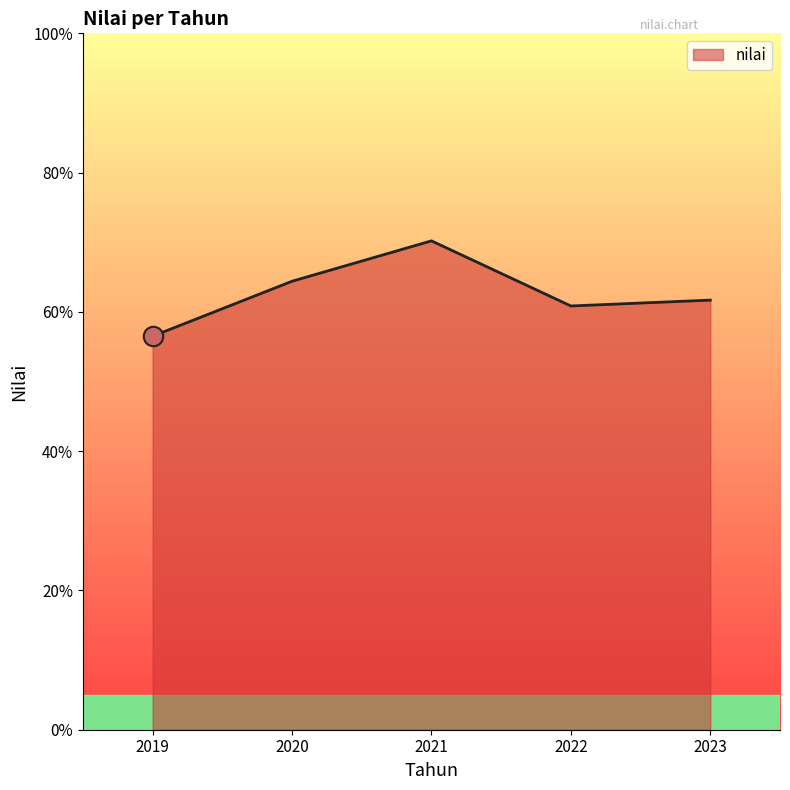

How many interior local valleys (lower than both neighbors) does the data have?

1